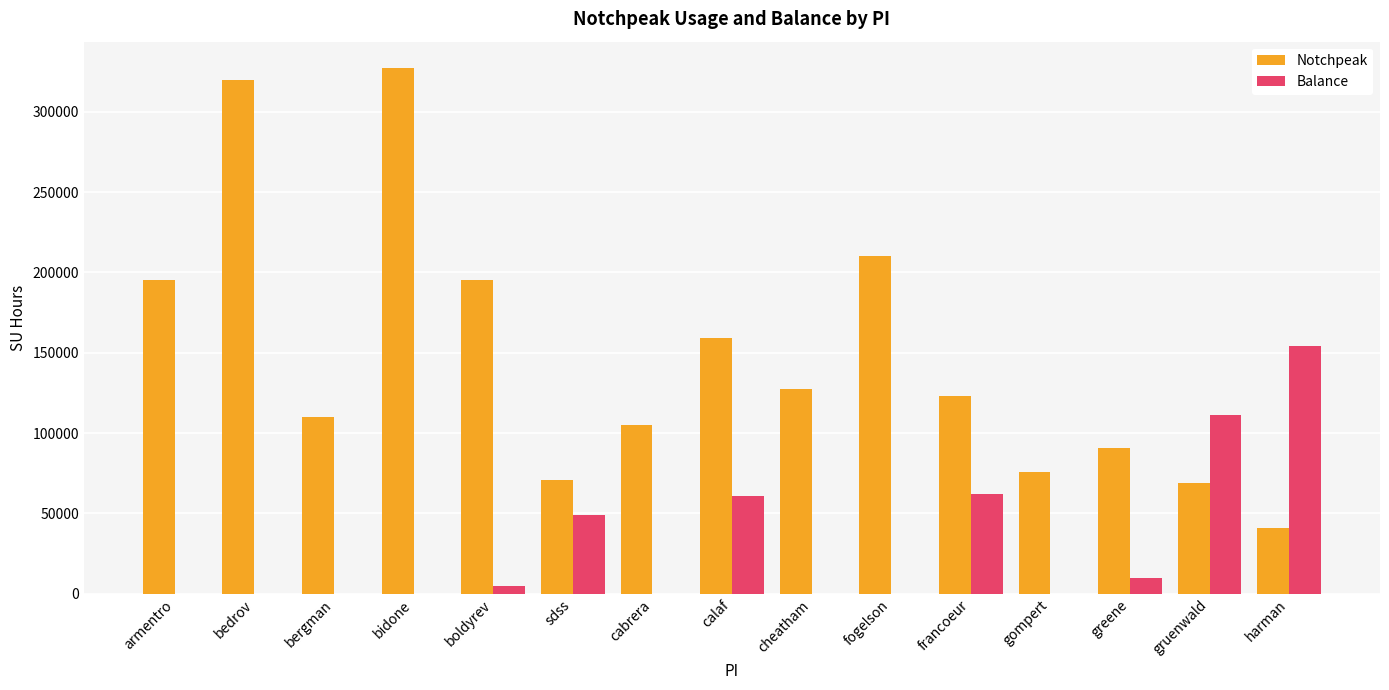

Between boldyrev and cabrera, which series saw the biggest shift?

Notchpeak